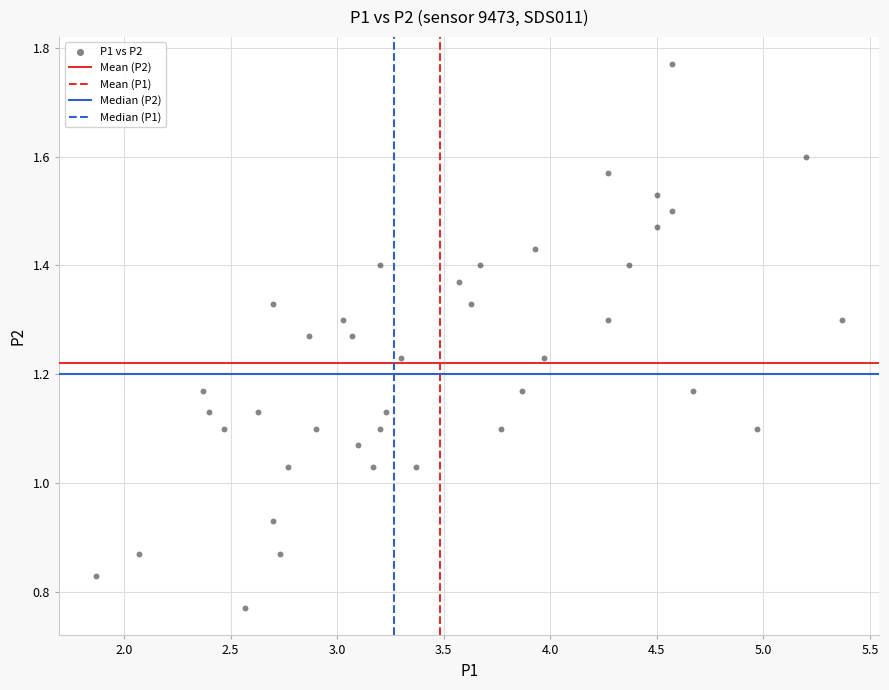

What is the range of X values (max minus min)?

3.5